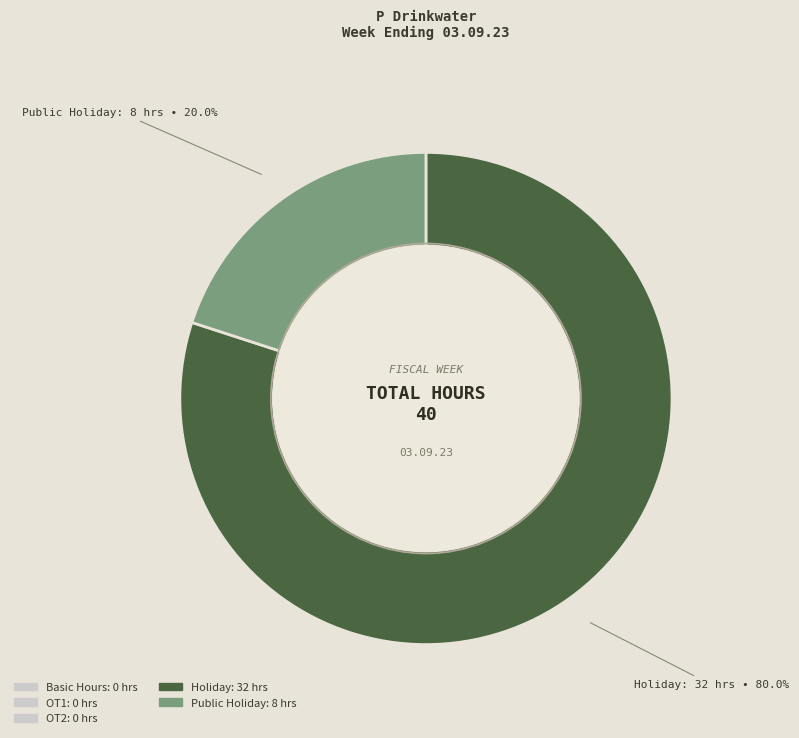

Is there a majority slice in this chart?

Yes